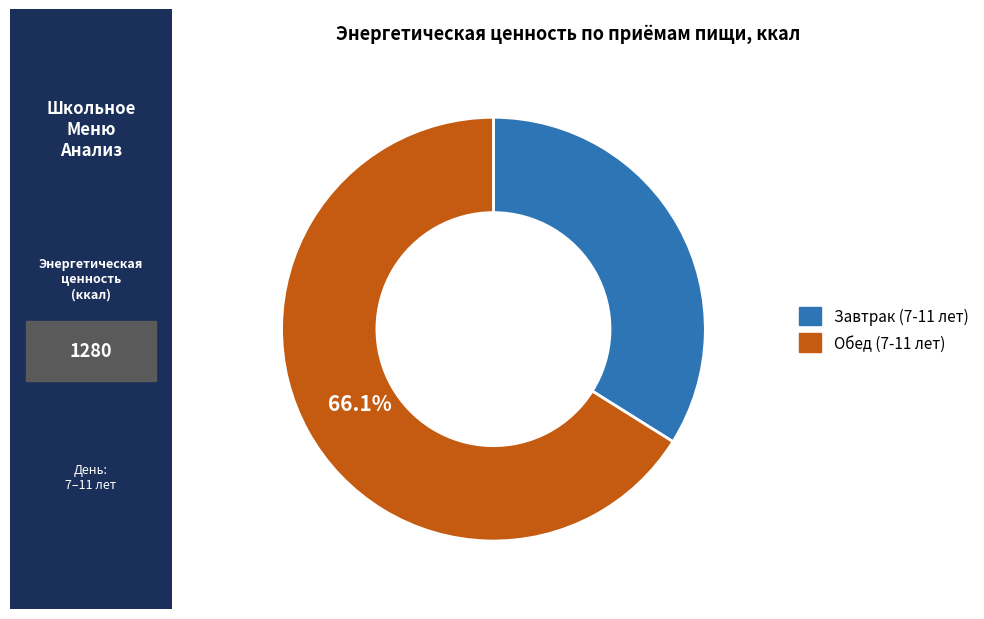

To the nearest percent, what is the combined percentage of Обед (7-11 лет) and Завтрак (7-11 лет)?

100%